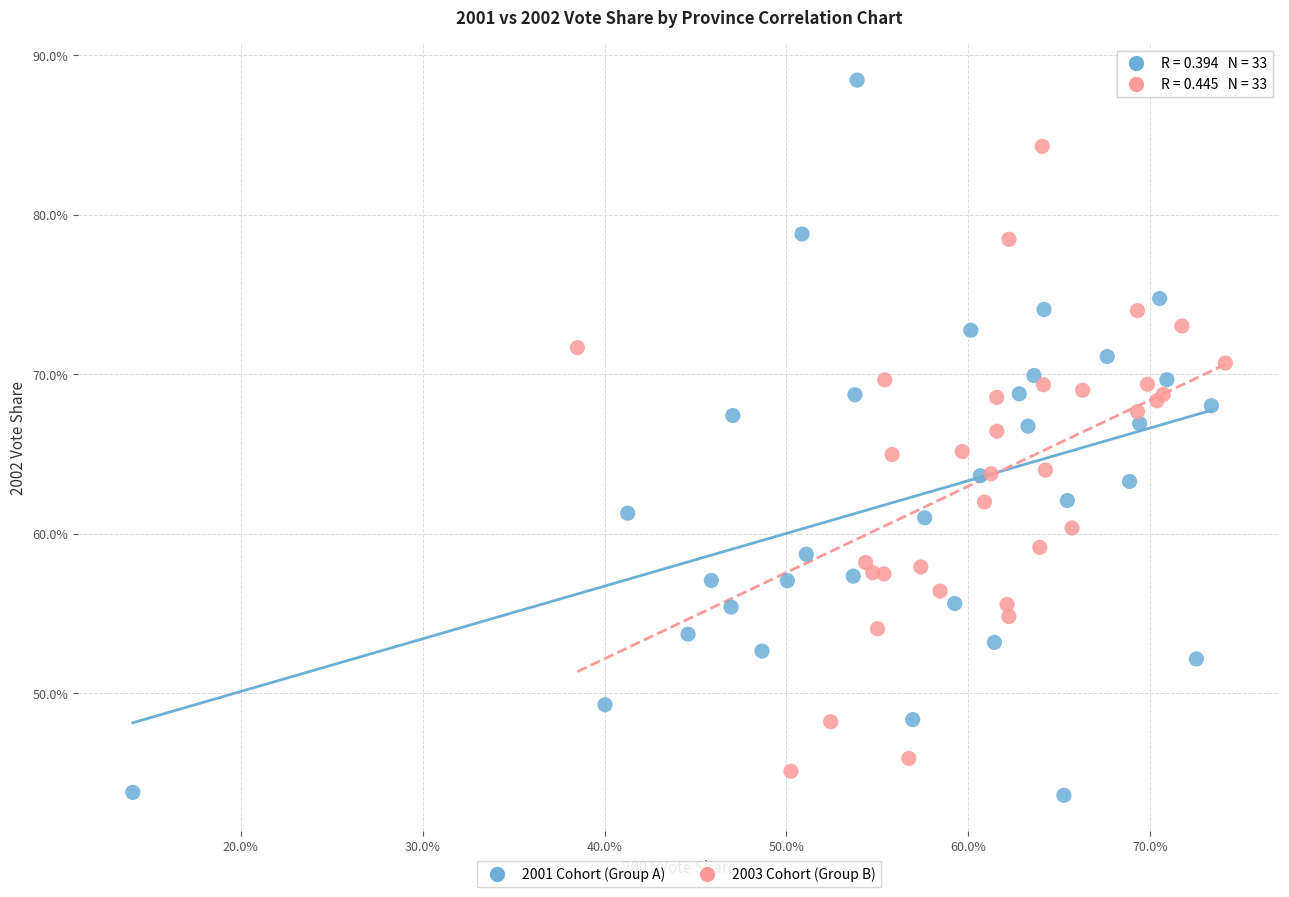

Which series contains the highest Y value?

2001 Cohort (Group A)